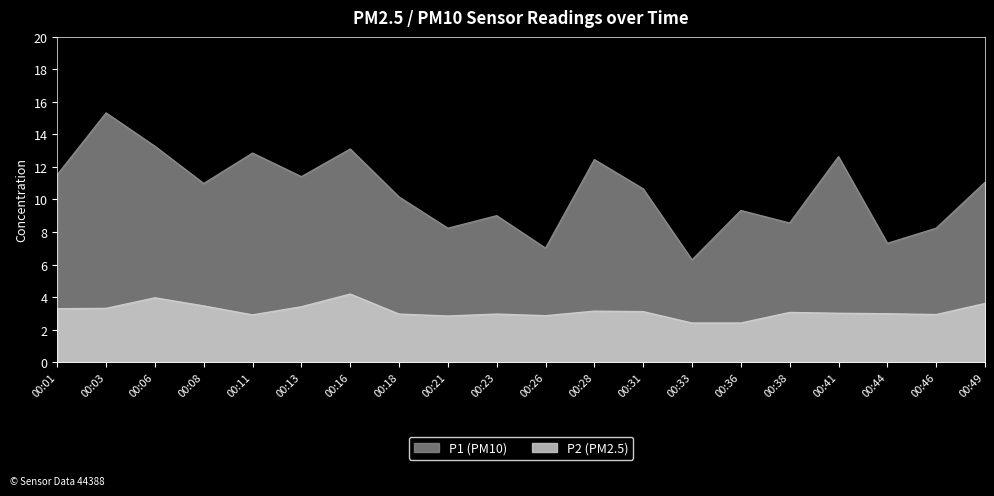

What is the value of the P1 point at the 1st from the left?

11.5